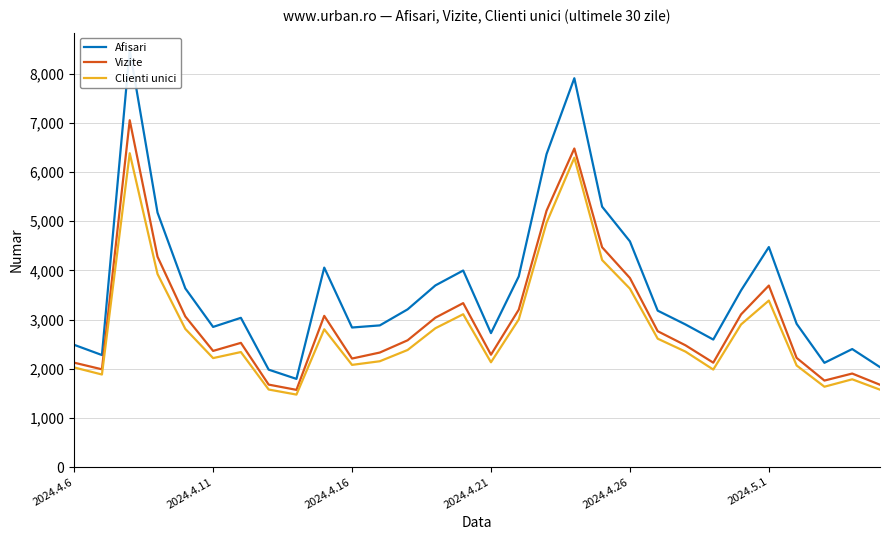

Is this an area chart (filled region under the line)?

No